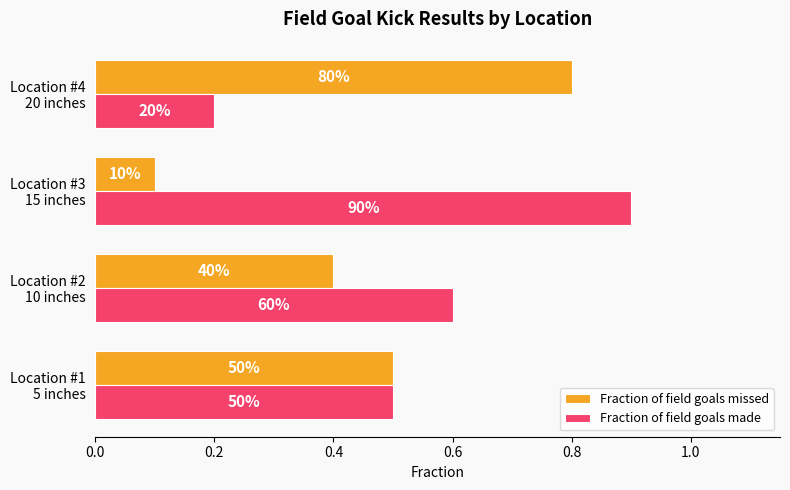

Are the bars grouped side by side (vs. stacked)?

Yes